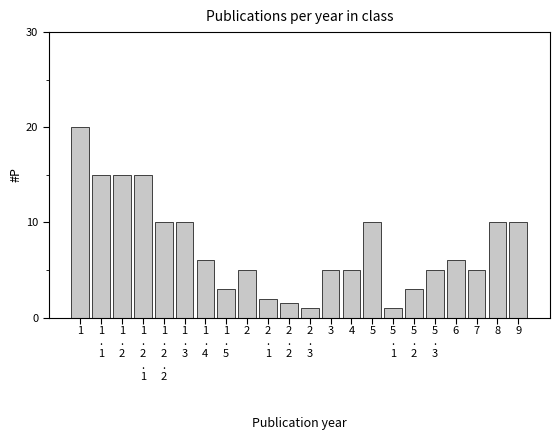

Reading left to right, extract all data points from this chart.

20.0	15.0	15.0	15.0	10.0	10.0	6.0	3.0	5.0	2.0	1.5	1.0	5.0	5.0	10.0	1.0	3.0	5.0	6.0	5.0	10.0	10.0